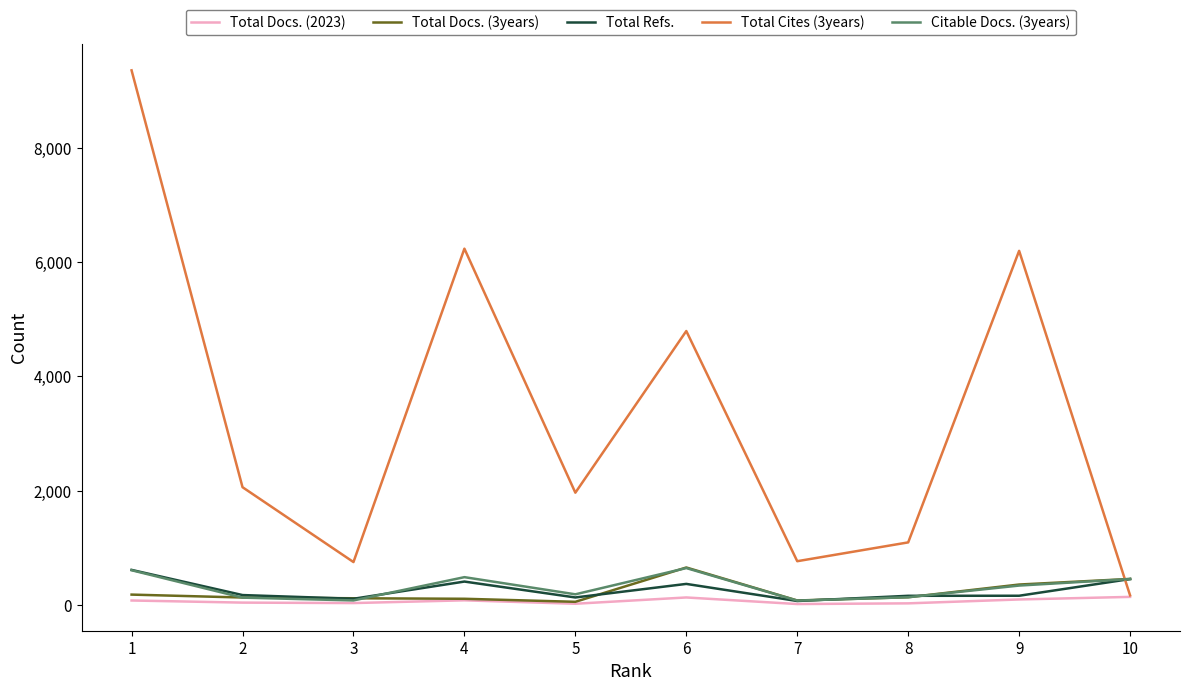

The value of Total Cites (3years) at 8 is 1943. True or false?

False